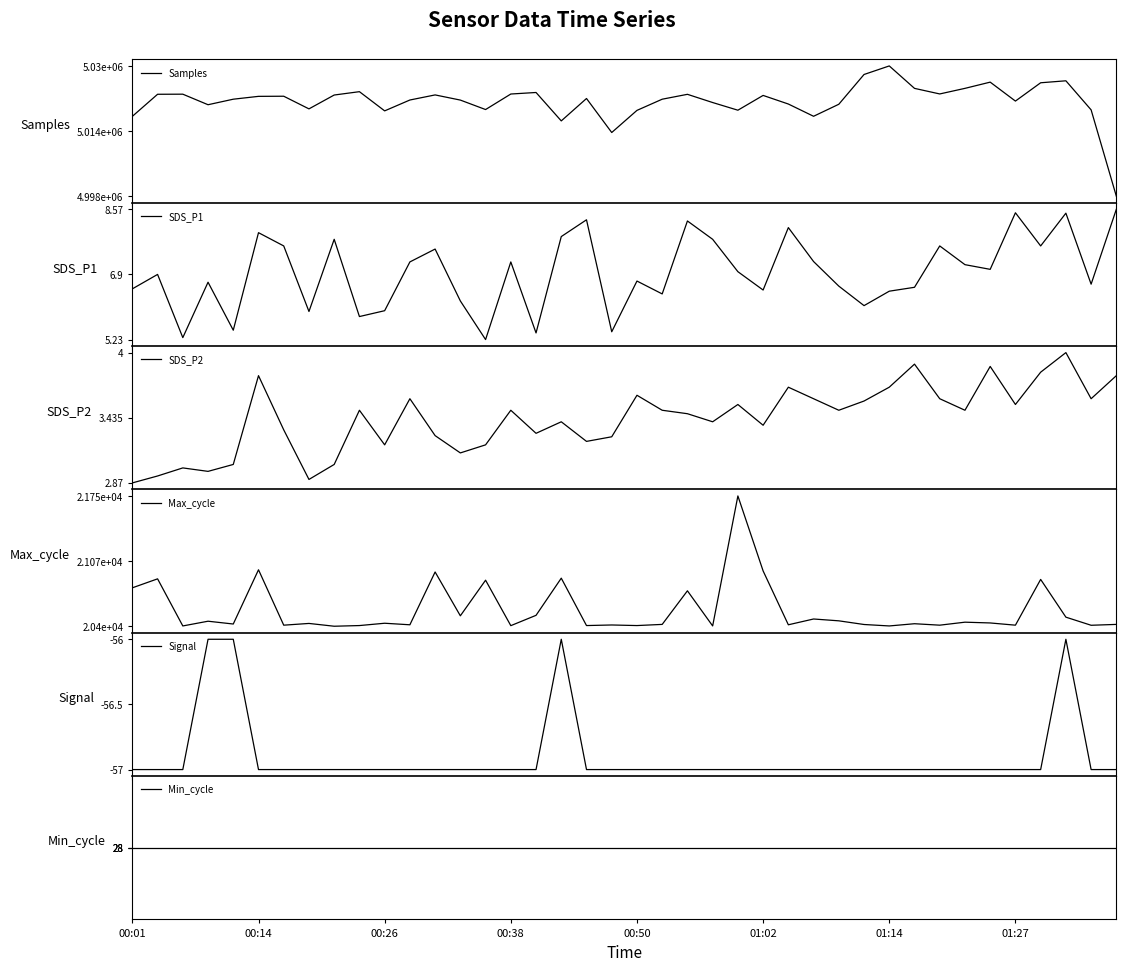

The value of Max_cycle at 33 is 32321.2. True or false?

False